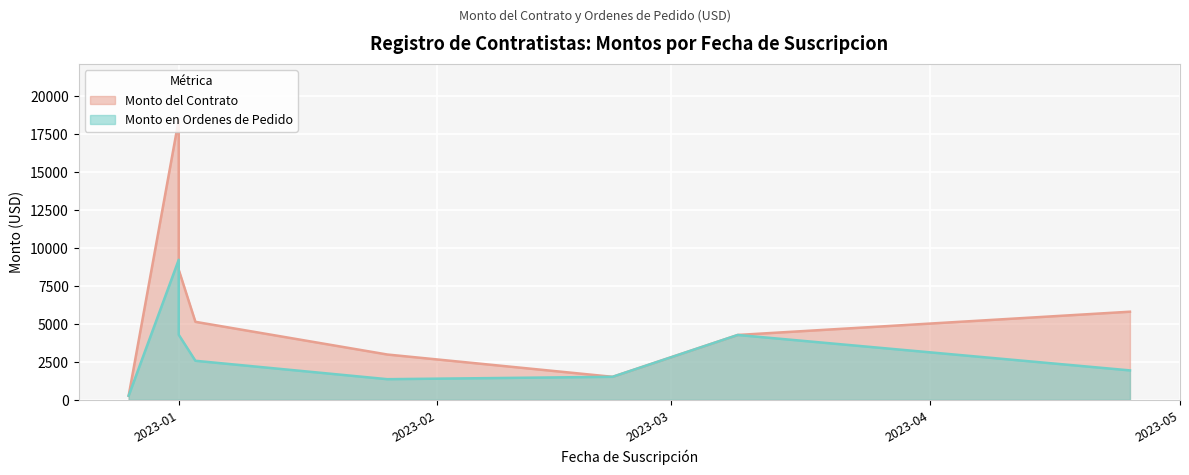

How many lines are shown in the chart?

2